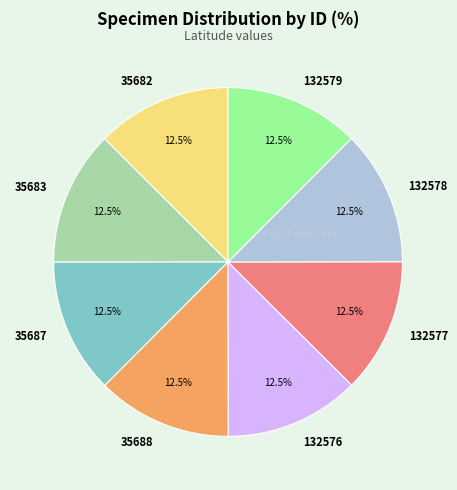

Is 35688 the majority of the pie?

No